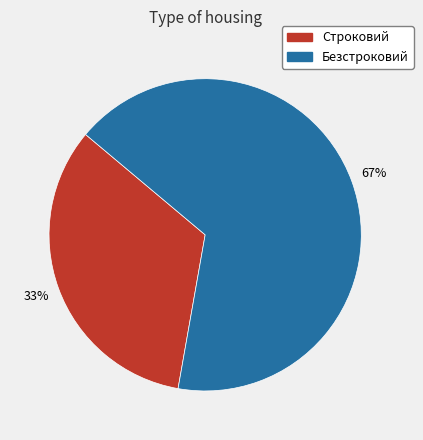

Which slice represents more than half of the pie?

Безстроковий